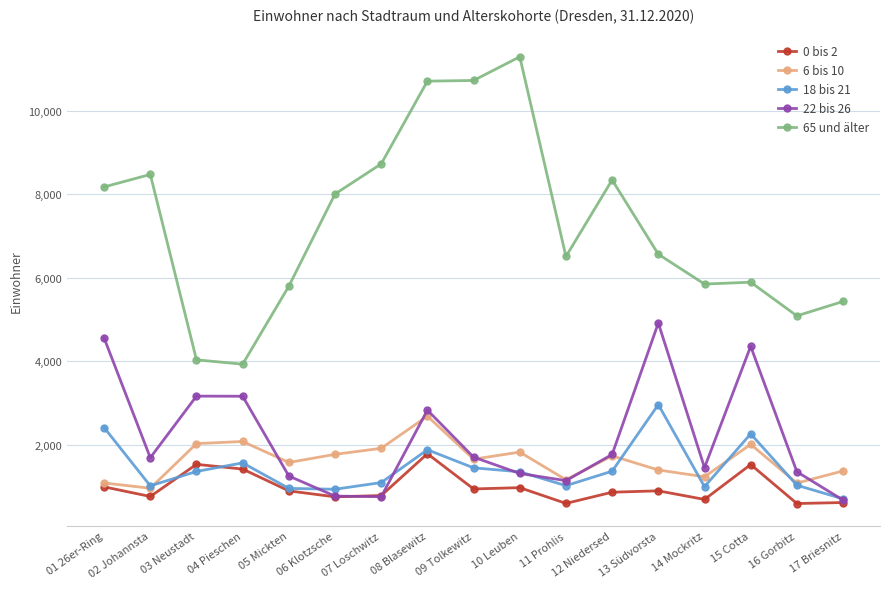

What is the value of the 65 und älter point at the 4th from the left?

3930